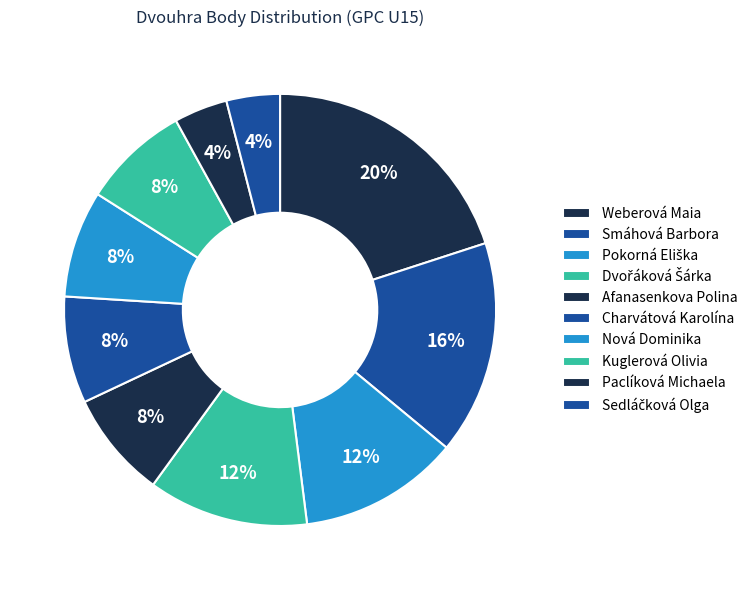

What percentage do Pokorná Eliška and Weberová Maia together represent?

32.0%